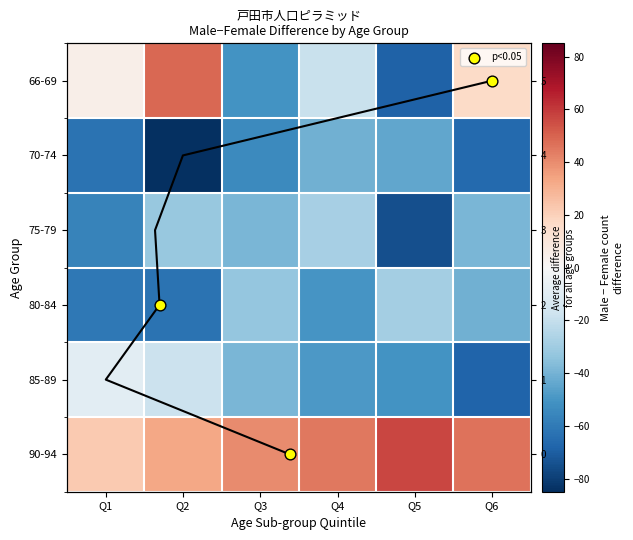

How many distinct data groups are displayed?

6